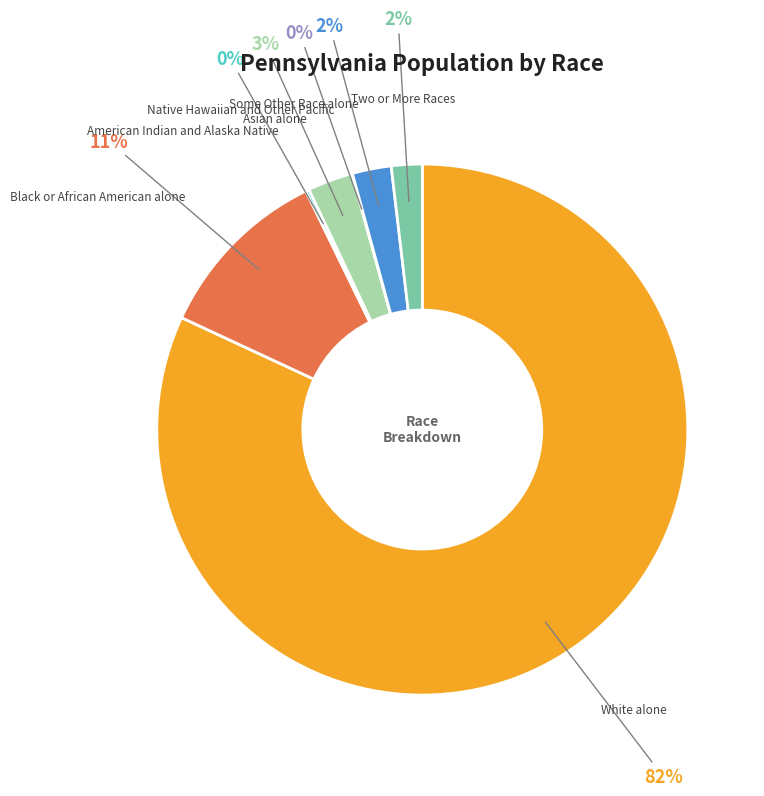

To the nearest percent, what is the average slice percentage?

14%